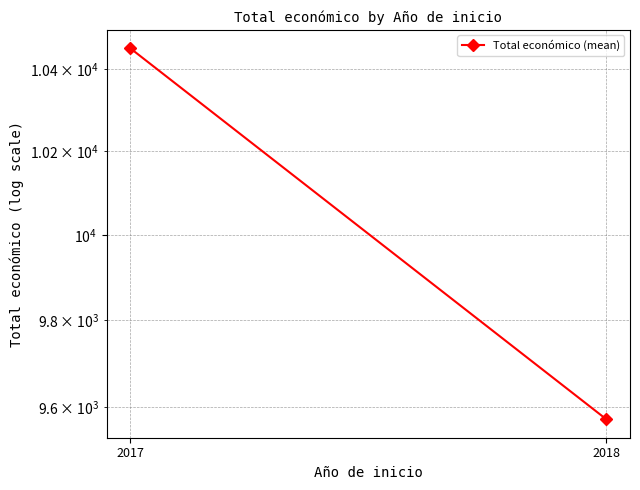

What is the smallest value displayed?

9573